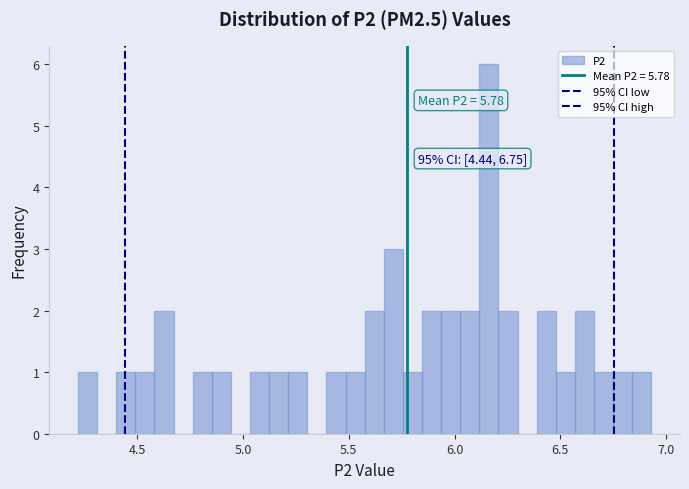

Around what value on the x-axis is the tallest bar? Give the approximate position of its centre, as read against the axis.

6.15